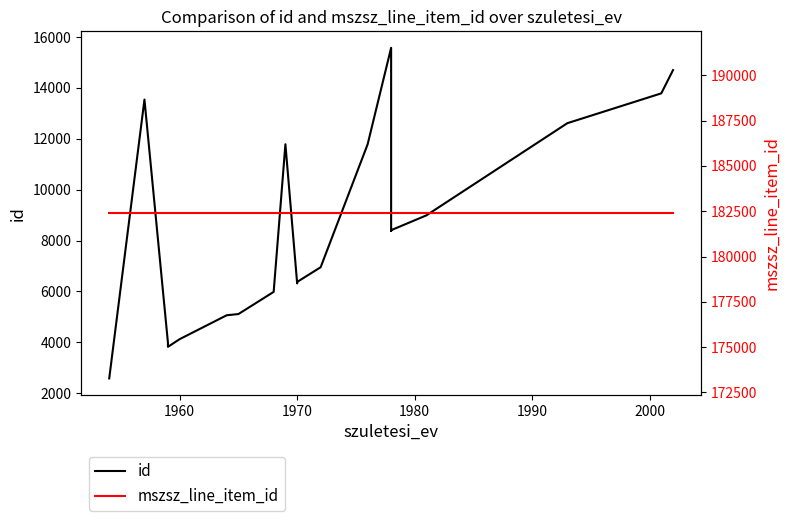

What is the highest value of the id series?

15577